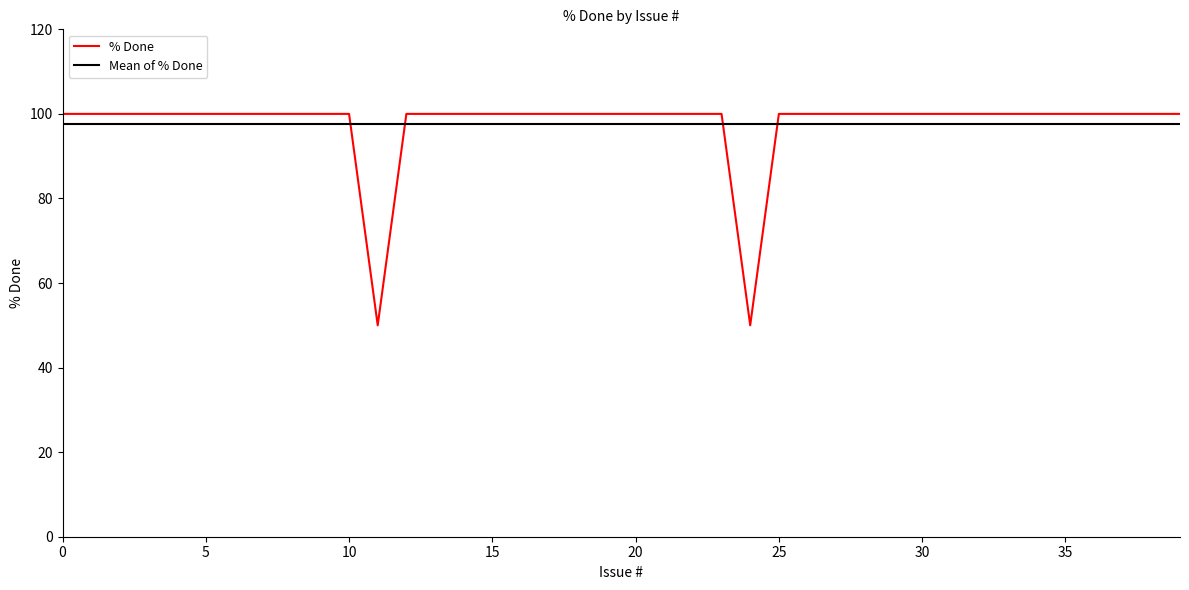

What is the minimum value for % Done?

50